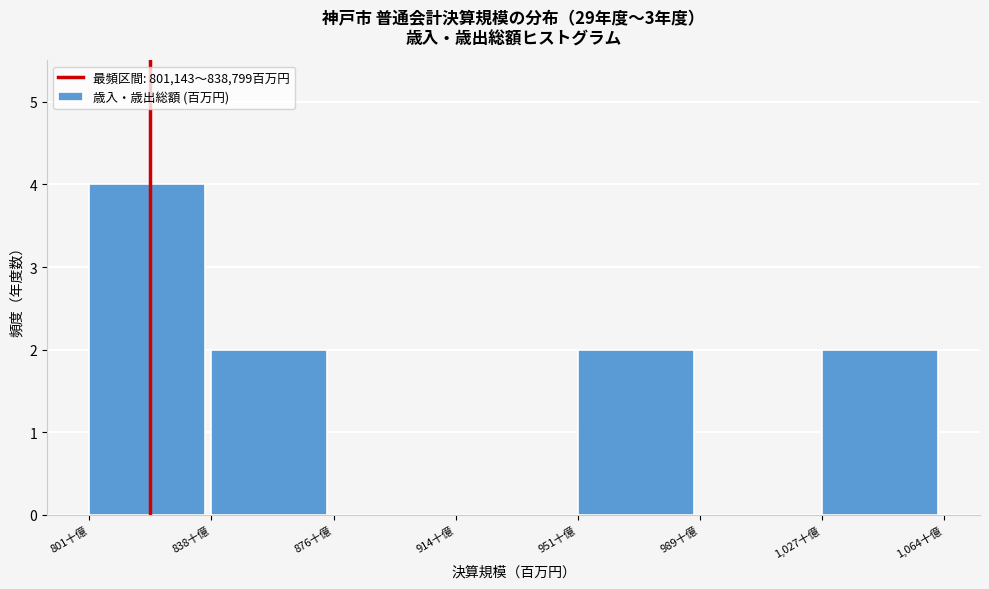

Reading left to right, what are all the values shown in this chart?

801十億=4	838十億=2	876十億=0	914十億=0	951十億=2	989十億=0	1,027十億=2